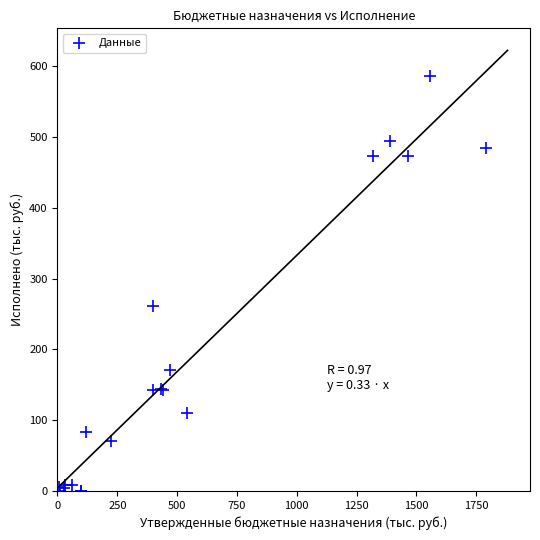

What Y value in the scatter plot is closest to 293?

260.9